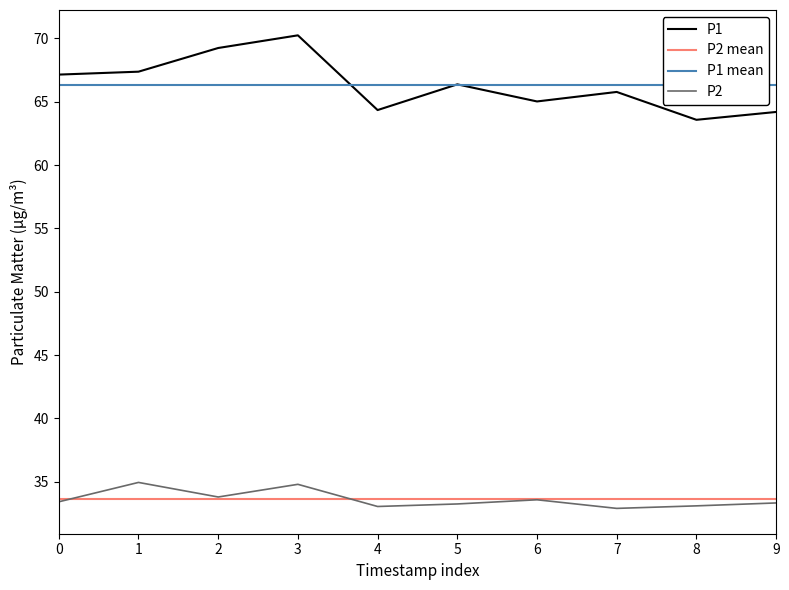

What is the highest value of the P2 series?

35.0